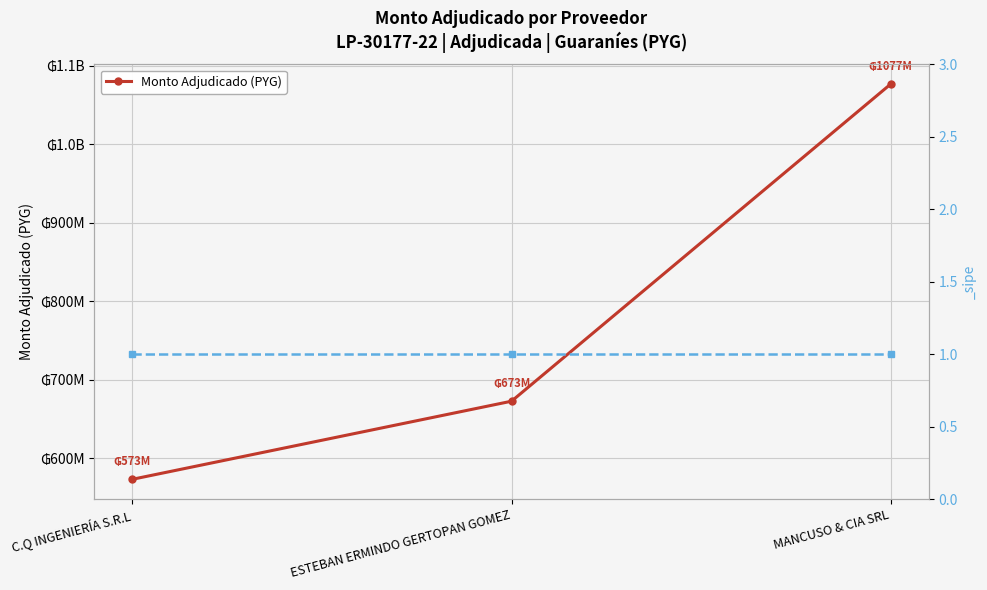

How many lines are shown in the chart?

1